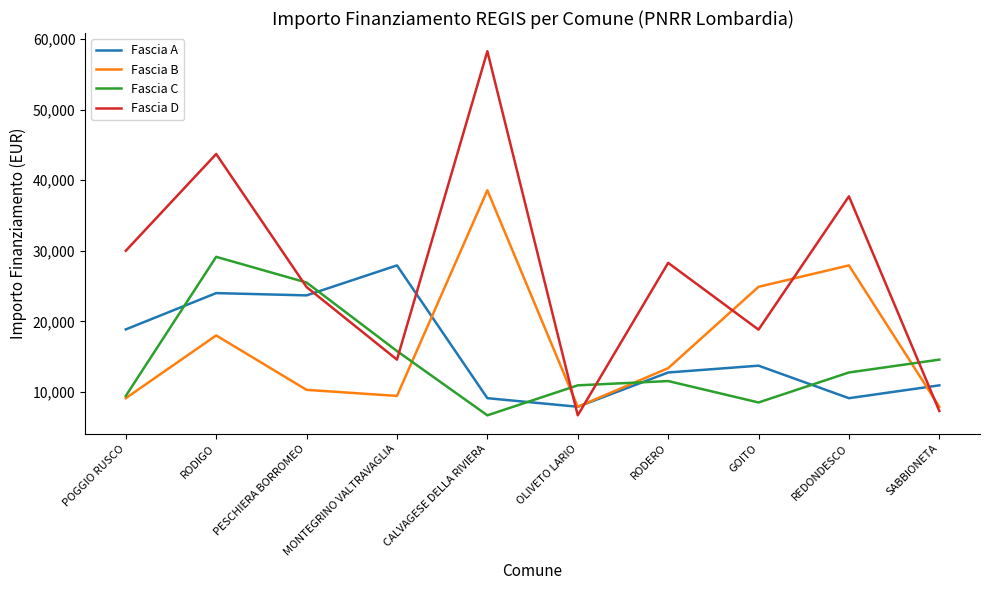

Where is Fascia B nearest to the value 23228?

GOITO